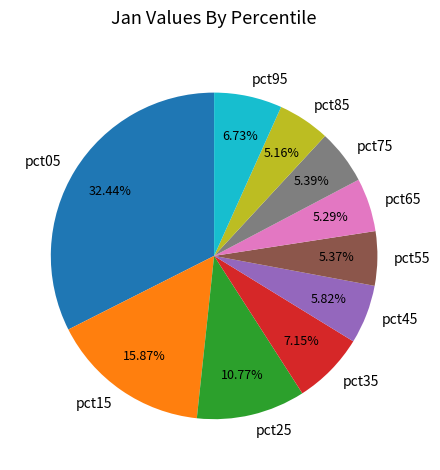

How many slices are in this pie chart?

10